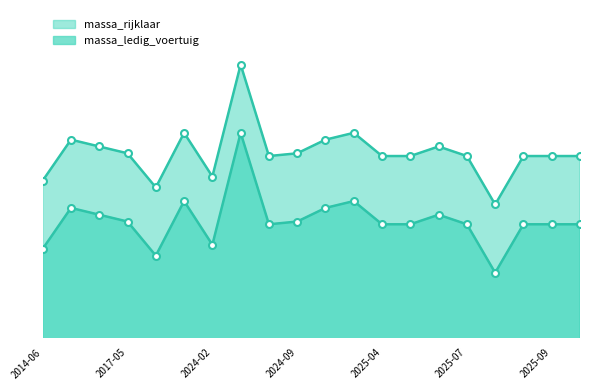

What is the value of the 16th point from the left?

766